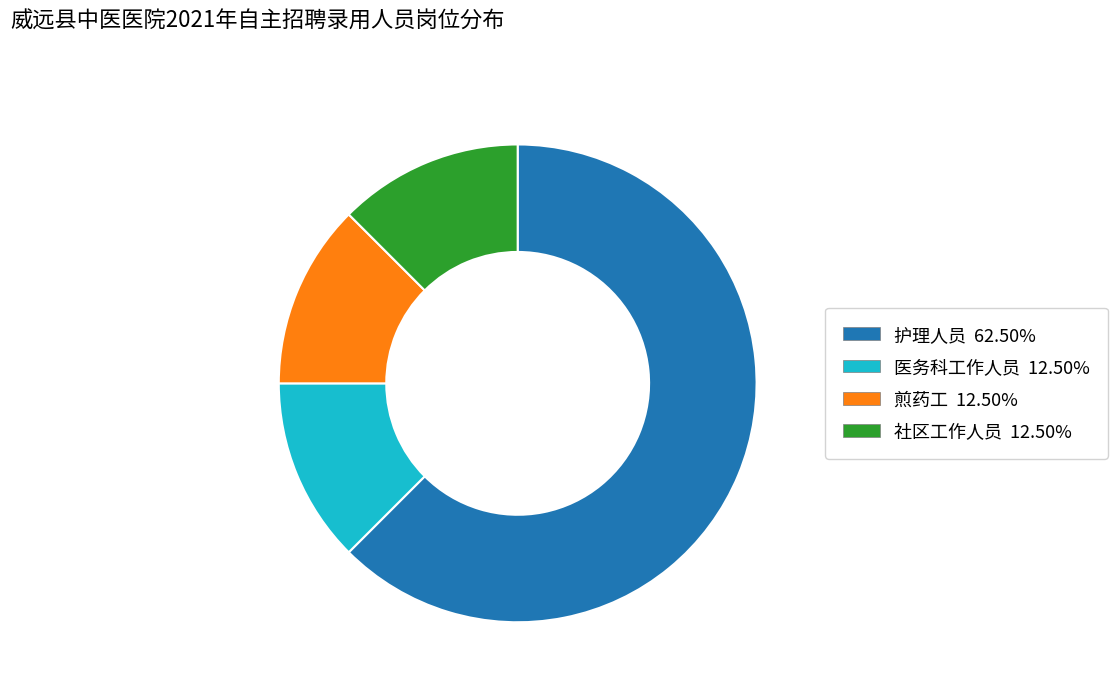

How many slices are in this pie chart?

4